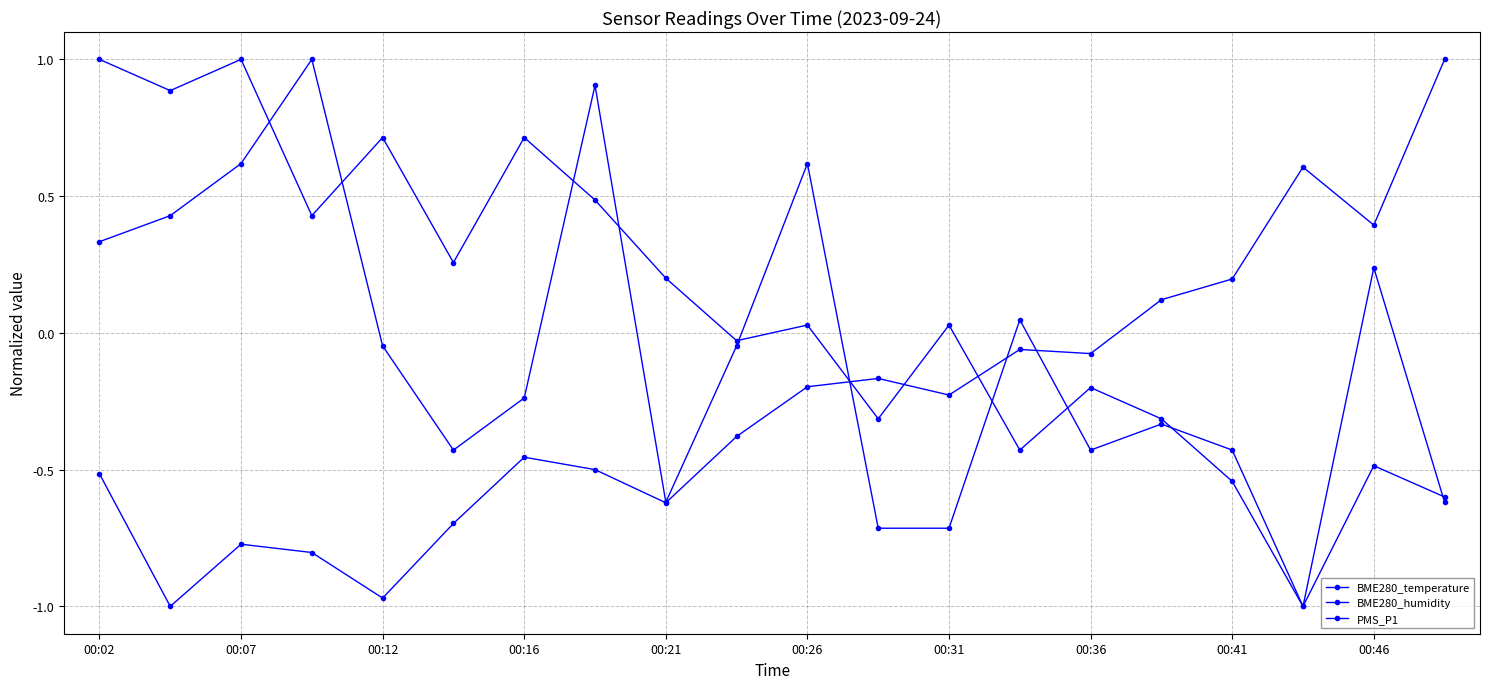

Does the chart have visible grid lines?

Yes